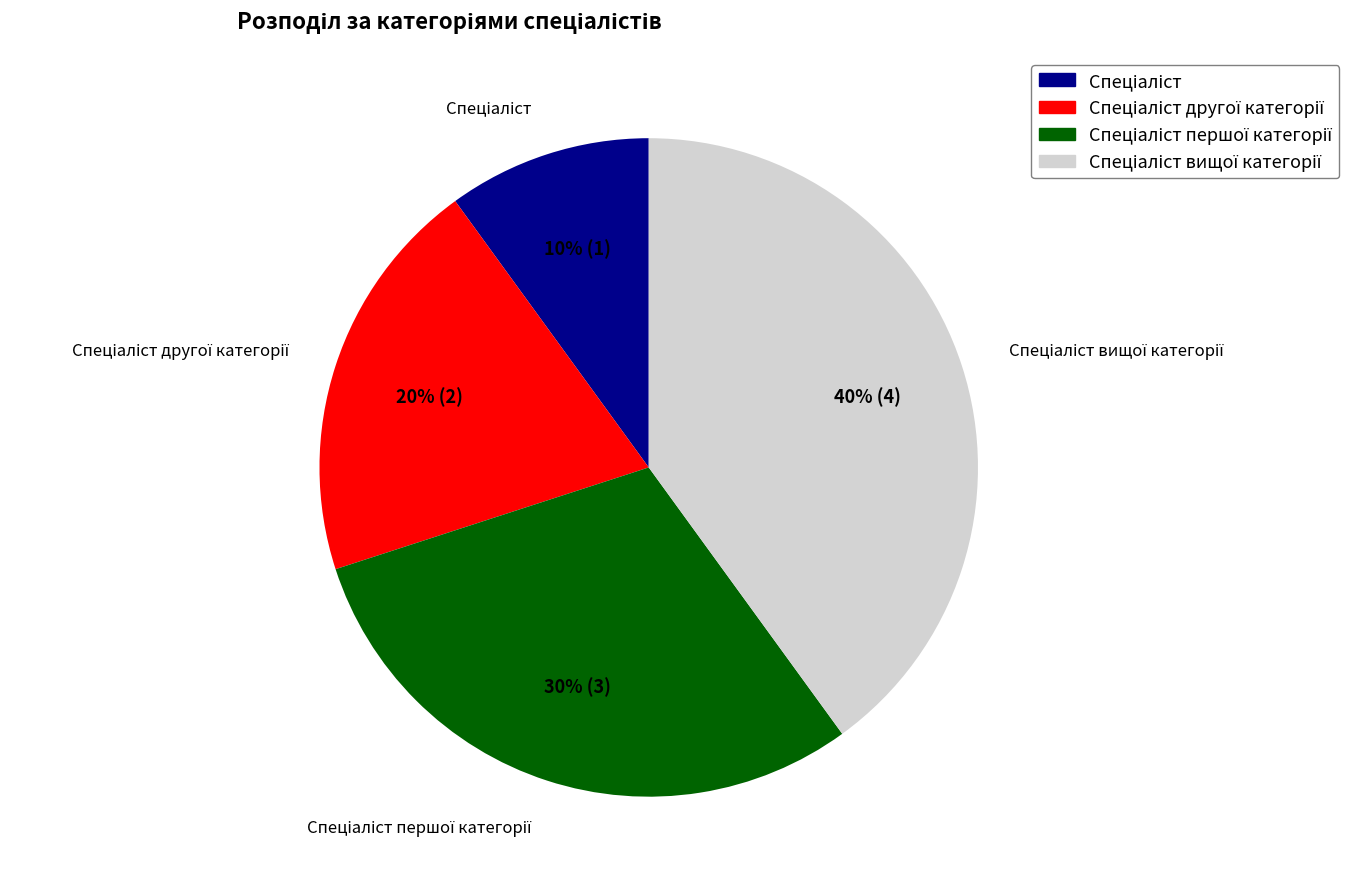

To the nearest percent, what is the average slice percentage?

25%